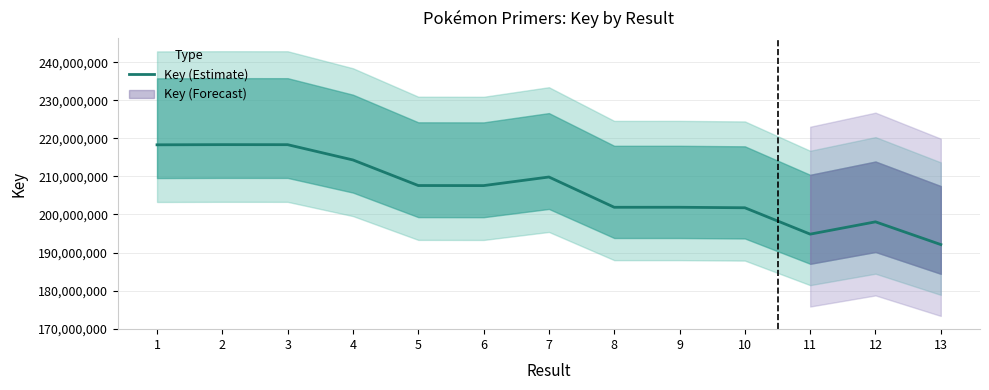

The chart shows a value of 133470501 at 10. True or false?

False